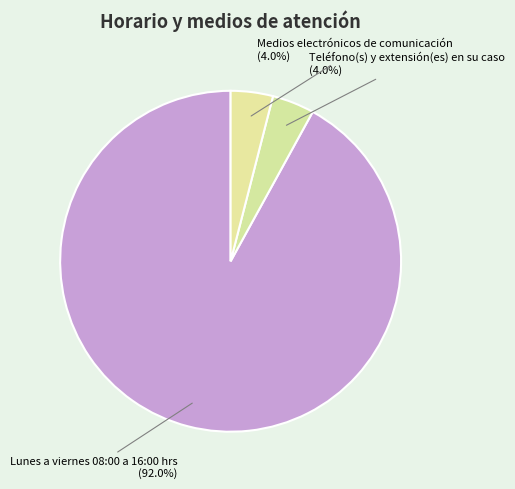

To the nearest percent, what portion does Teléfono(s) y extensión(es) en su caso represent?

4%